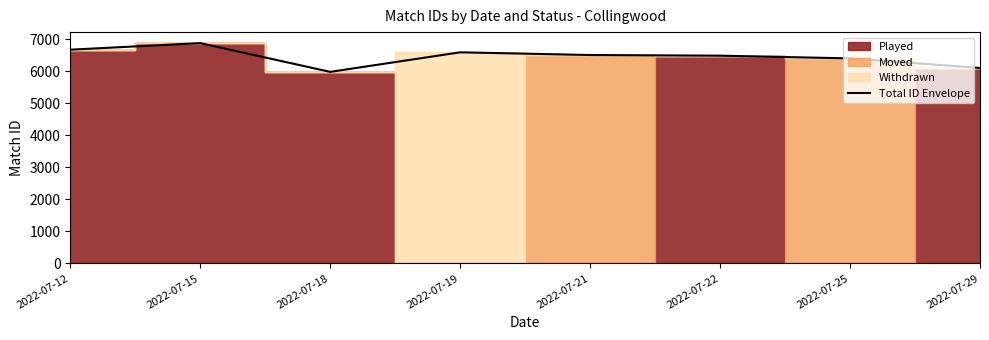

What is the minimum value shown in the chart?

5975